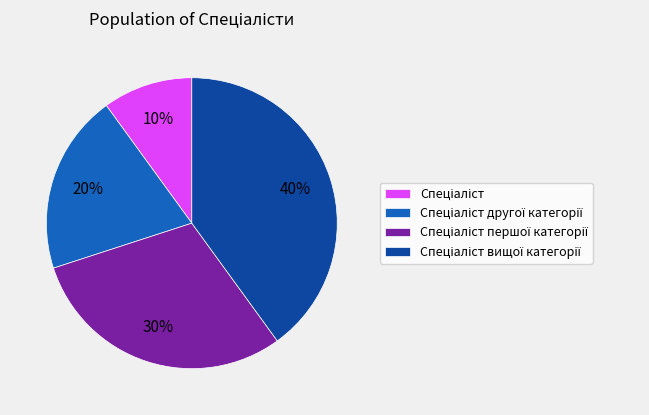

To the nearest percent, what is the average slice percentage?

25%